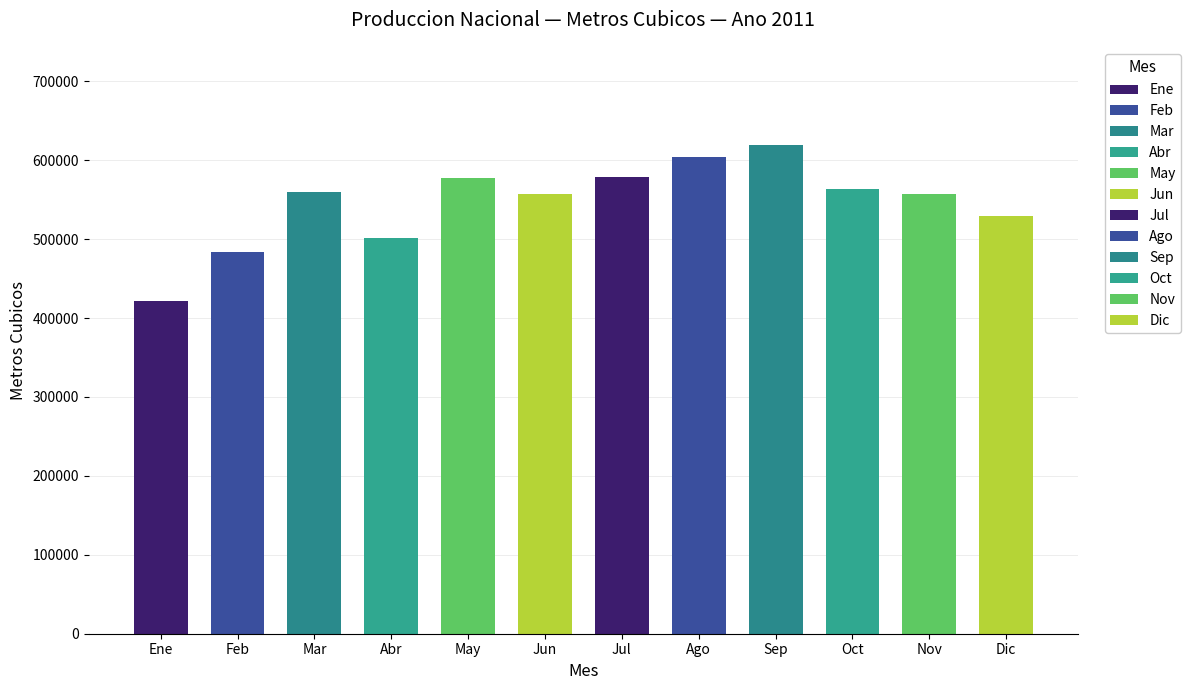

At which category does the chart reach its peak across all series?

Sep